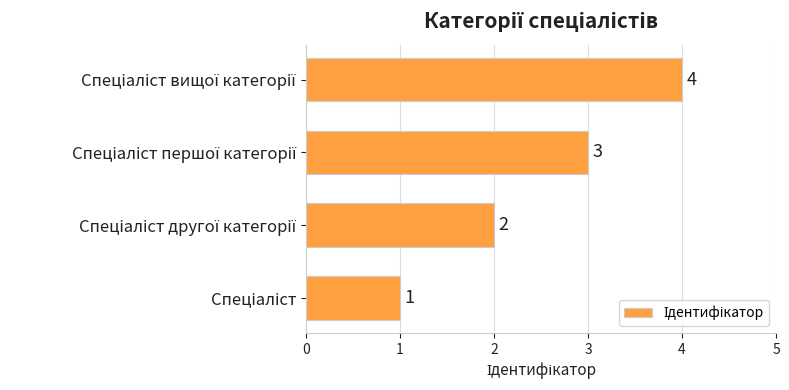

What is the maximum value shown in the chart?

4